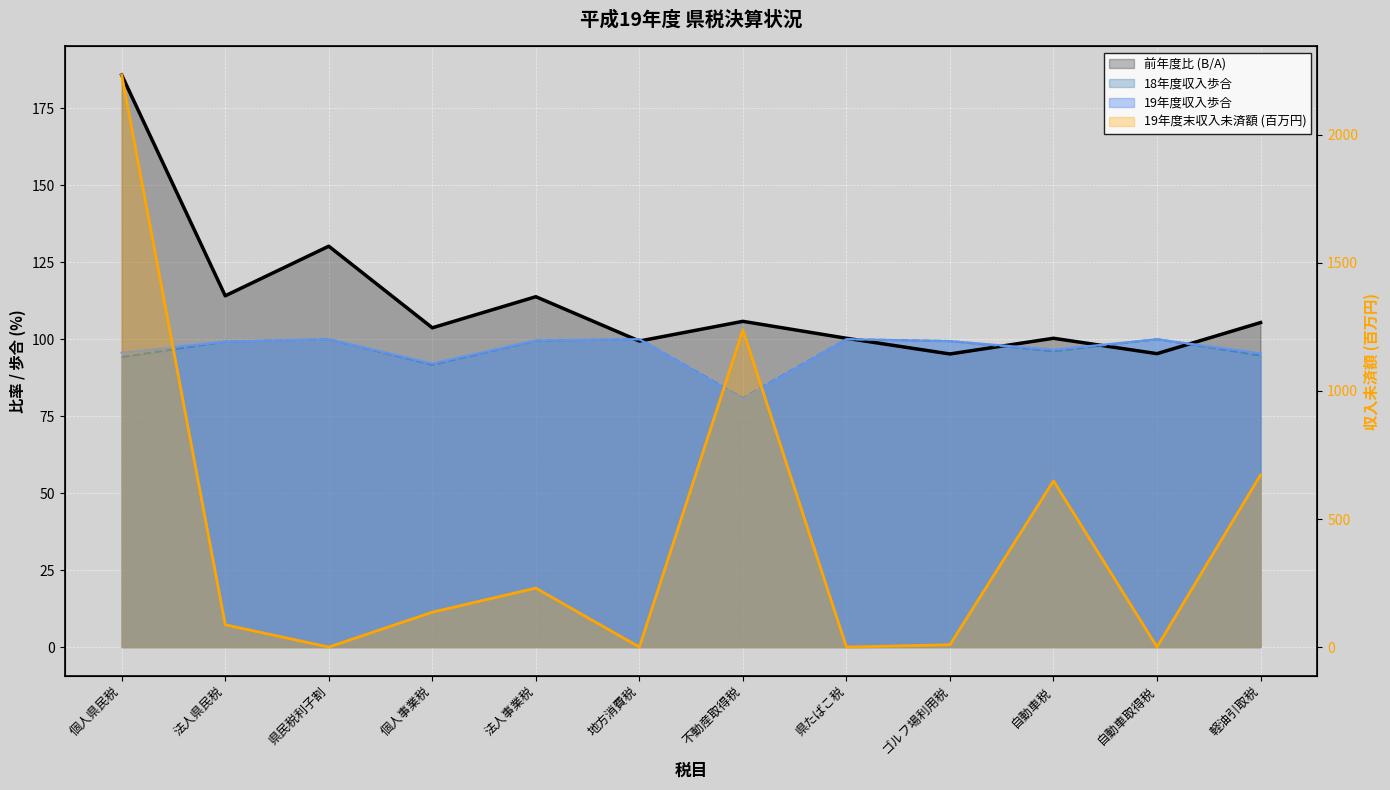

Between which two adjacent categories do 19年度末収入未済額 (百万円) and 18年度収入歩合 first intersect?

個人県民税 and 法人県民税